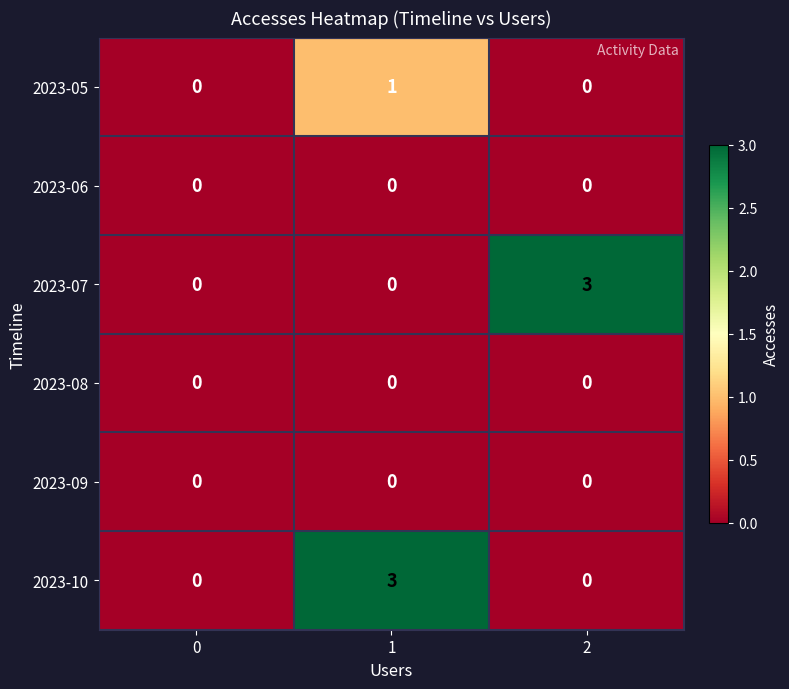

Between 0 and 1, which series saw the biggest shift?

2023-10